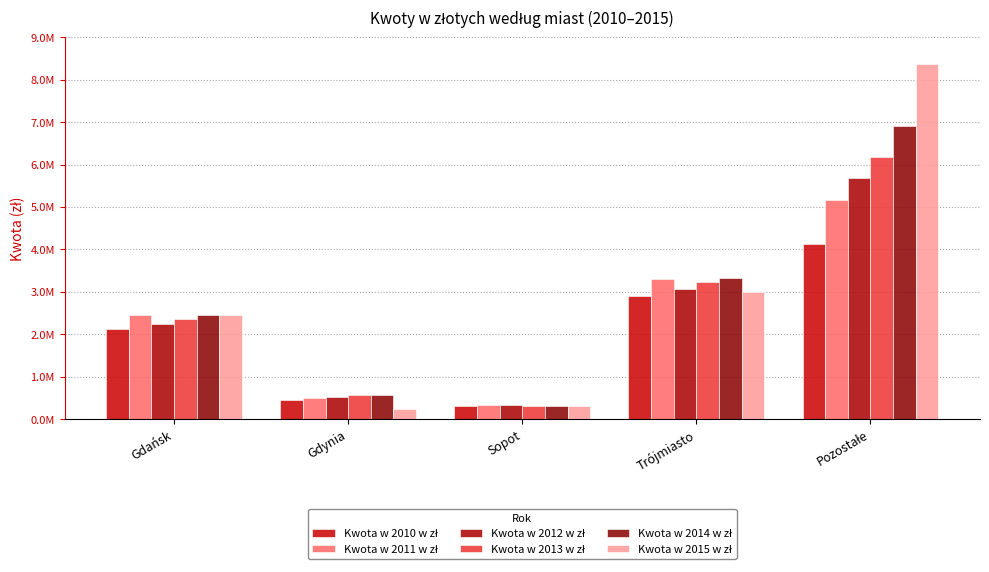

What position from the left is Gdańsk?

1